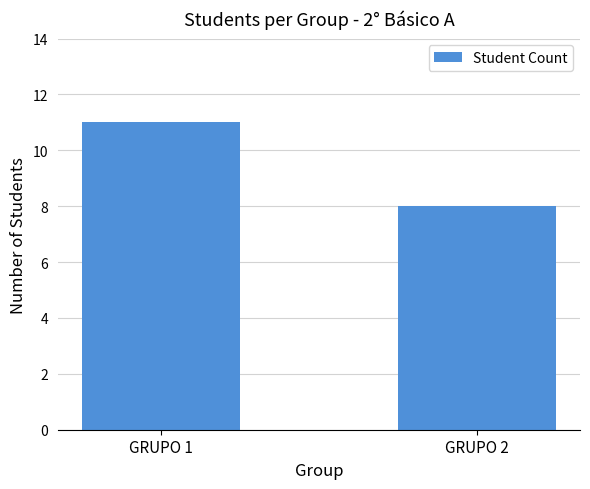

Is it true that the value at GRUPO 1 is 5?

False